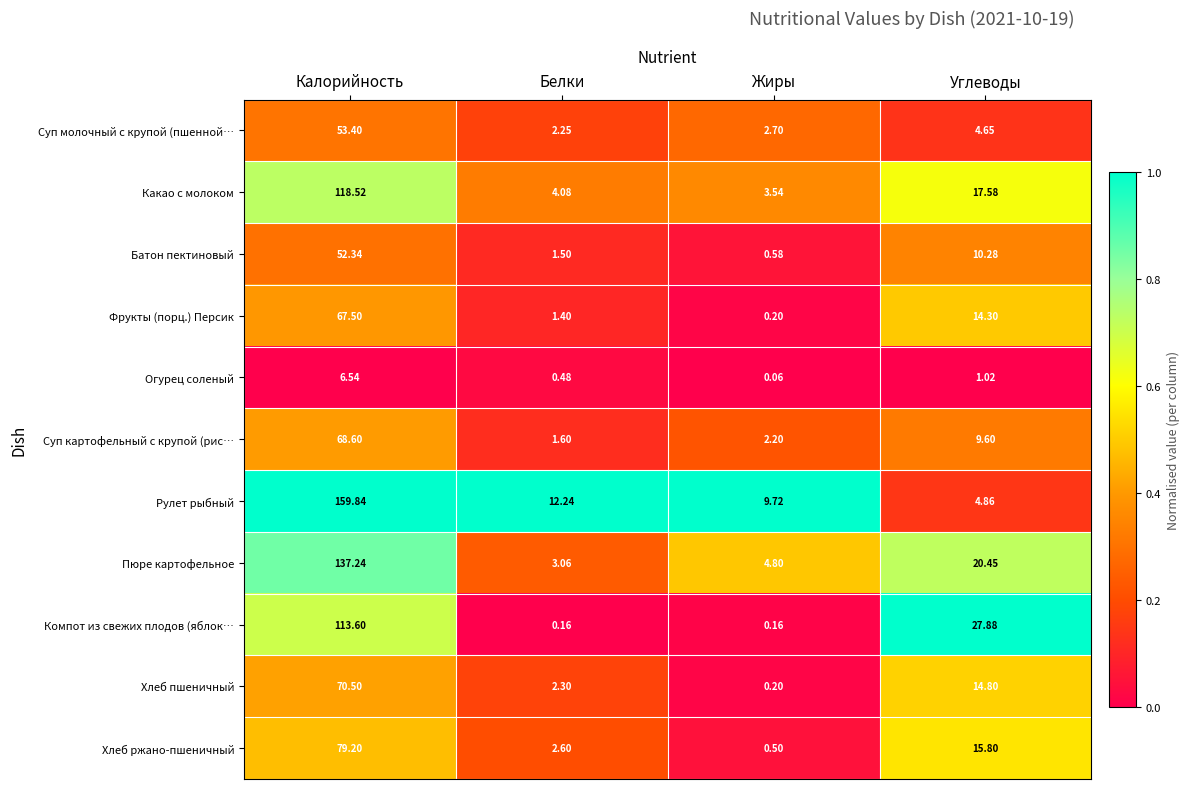

Which series has the largest range (max minus min)?

Рулет рыбный